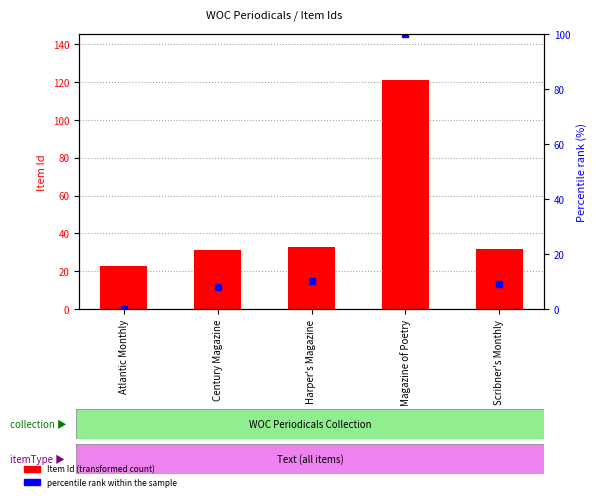

How many distinct data groups are displayed?

2